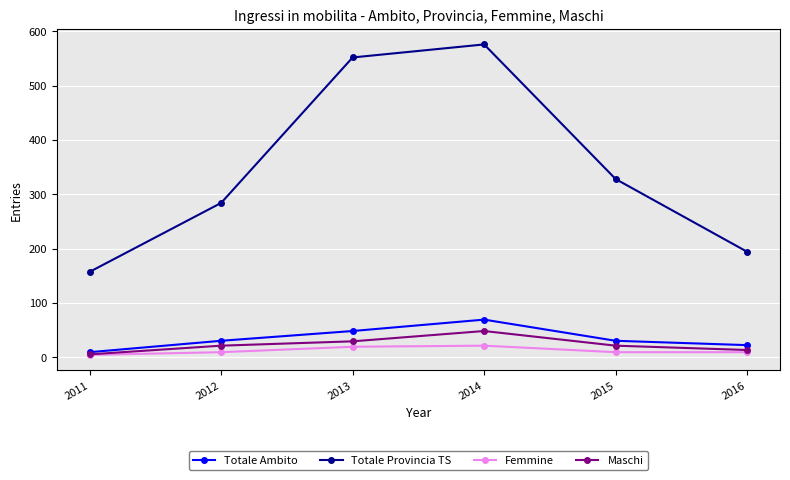

How many categories are shown in the chart?

6